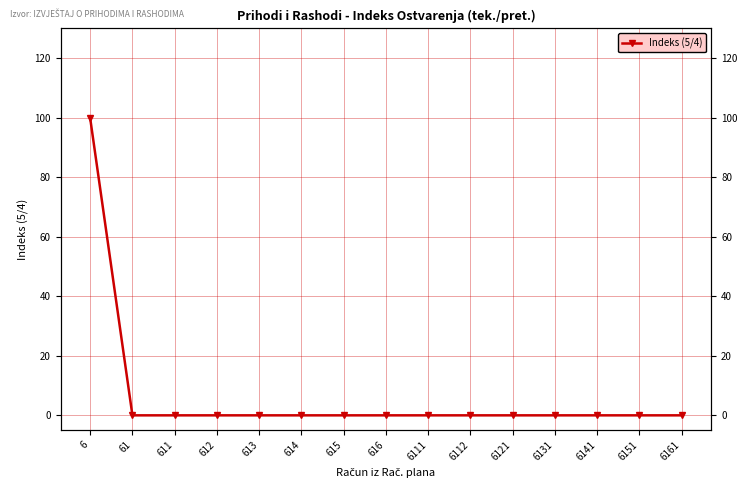

What is the sum of all values?

99.9